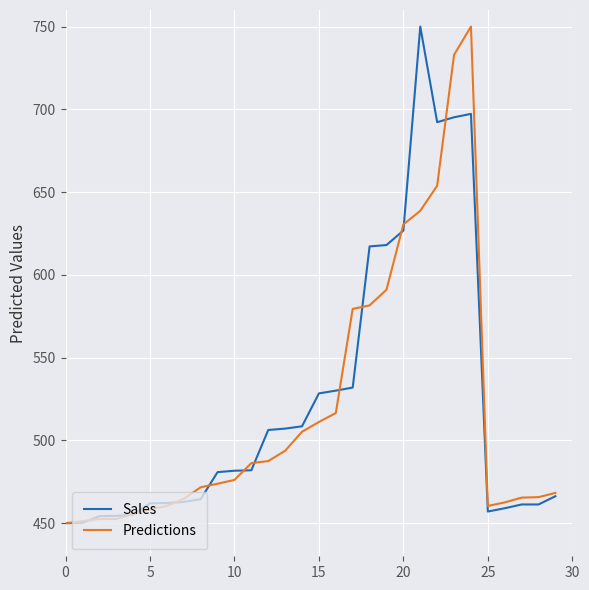

What is the minimum value for Predictions?

450.0